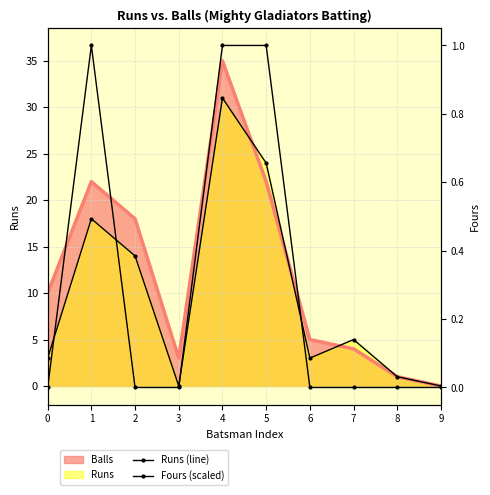

Is the value of Fours (scaled) at 4 greater than the value of Runs (line) at 3?

Yes